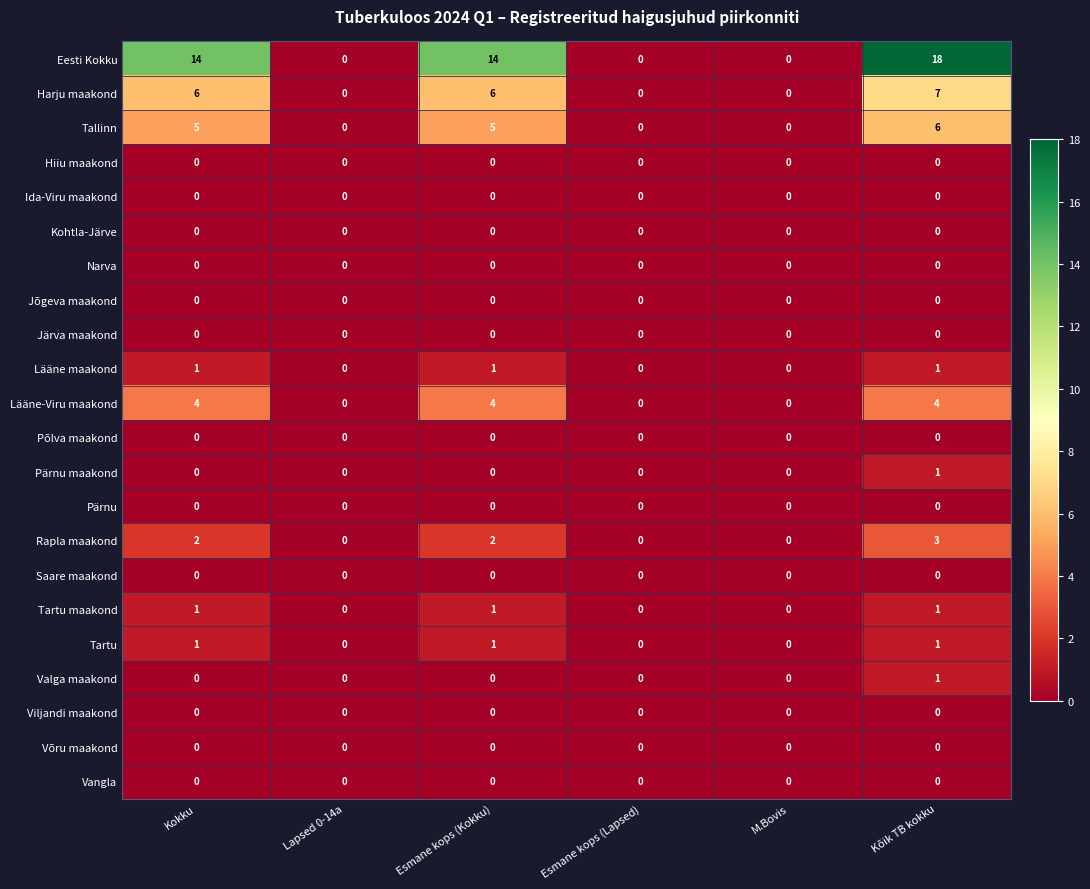

Which series changed the most between Kokku and Lapsed 0-14a?

Eesti Kokku